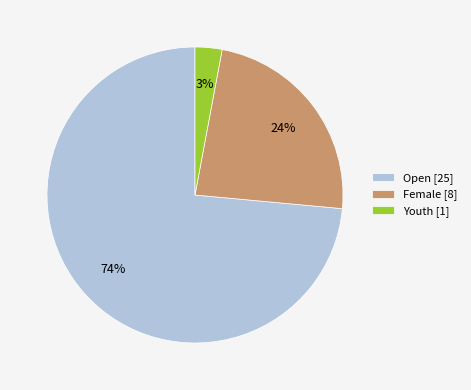

Which category has the biggest portion of the pie?

Open [25]